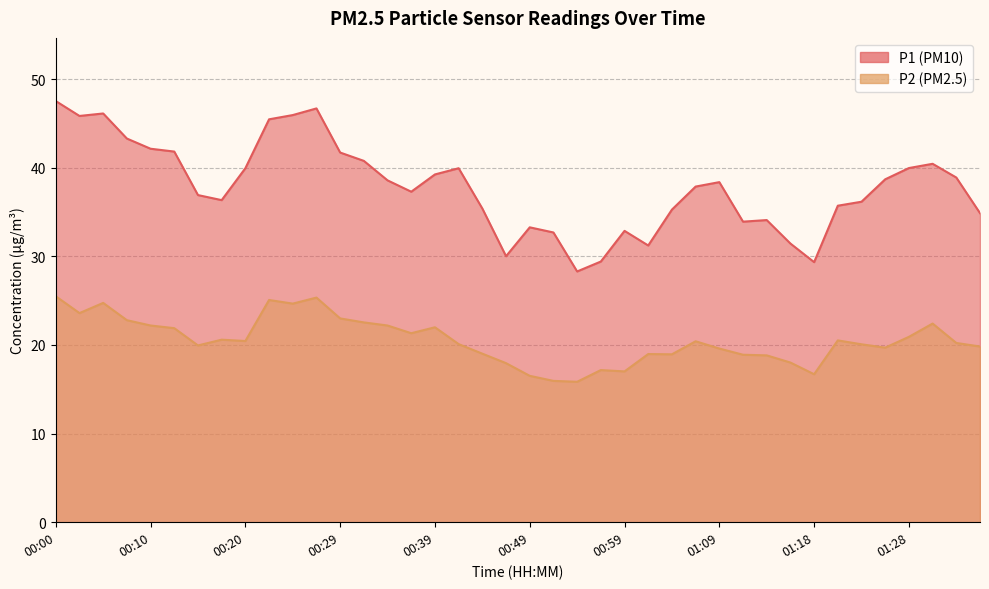

Reading right to left, extract all data points from this chart.

P1: 01:36=34.9	01:33=38.9	01:31=40.5	01:28=40.0	01:26=38.7	01:23=36.2	01:21=35.7	01:18=29.4	01:16=31.4	01:14=34.1	01:11=33.9	01:09=38.4	01:06=37.9	01:04=35.3	01:01=31.2	00:59=32.9	00:56=29.4	00:54=28.3	00:51=32.7	00:49=33.3	00:47=30.0	00:44=35.4	00:42=40.0	00:39=39.2	00:37=37.3	00:34=38.6	00:32=40.8	00:29=41.7	00:27=46.7	00:25=46.0	00:22=45.5	00:20=40.0	00:17=36.4	00:15=36.9	00:12=41.8	00:10=42.1	00:07=43.3	00:05=46.1	00:03=45.9	00:00=47.5
P2: 01:36=19.8	01:33=20.2	01:31=22.4	01:28=20.9	01:26=19.7	01:23=20.1	01:21=20.5	01:18=16.7	01:16=18.0	01:14=18.8	01:11=18.9	01:09=19.6	01:06=20.4	01:04=18.9	01:01=19.0	00:59=17.0	00:56=17.2	00:54=15.8	00:51=15.9	00:49=16.5	00:47=17.9	00:44=19.0	00:42=20.1	00:39=22.0	00:37=21.3	00:34=22.2	00:32=22.6	00:29=23.0	00:27=25.4	00:25=24.7	00:22=25.1	00:20=20.4	00:17=20.6	00:15=19.9	00:12=21.9	00:10=22.2	00:07=22.8	00:05=24.8	00:03=23.6	00:00=25.5